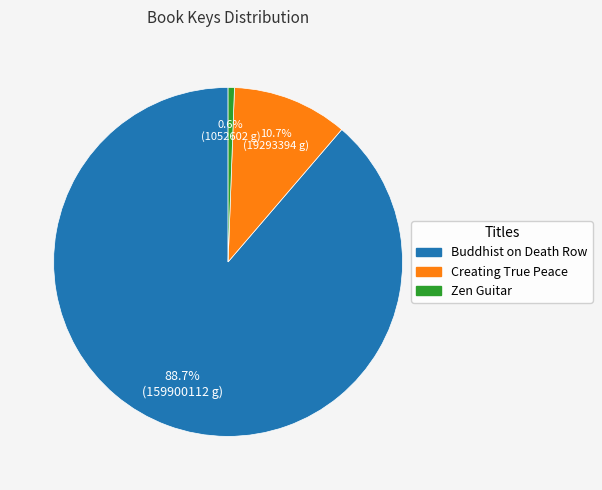

What percentage is the Buddhist on Death Row slice, to the nearest percent?

89%